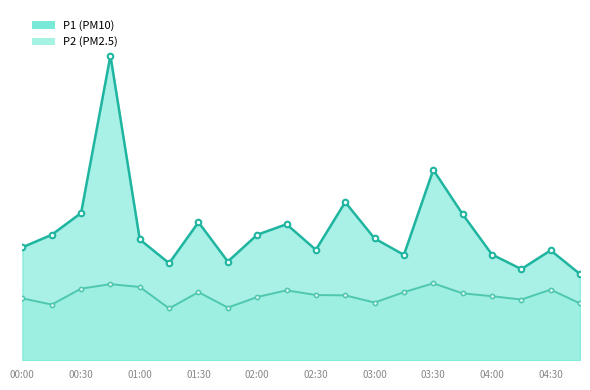

Which series has the largest total across all categories?

P1